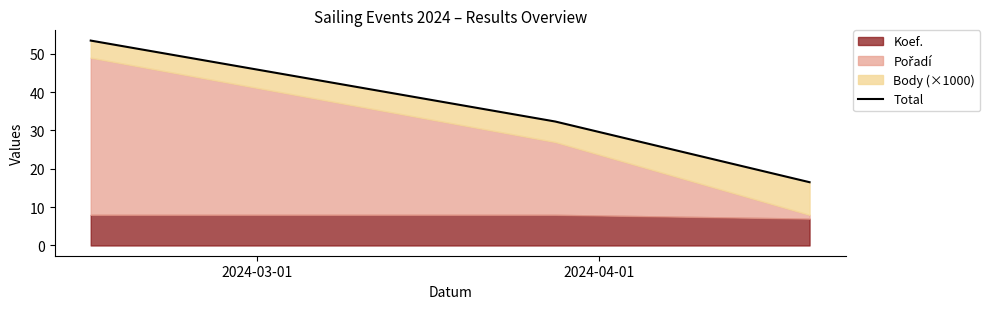

Is it true that the value at 2024-04-01 is 16.0?

False